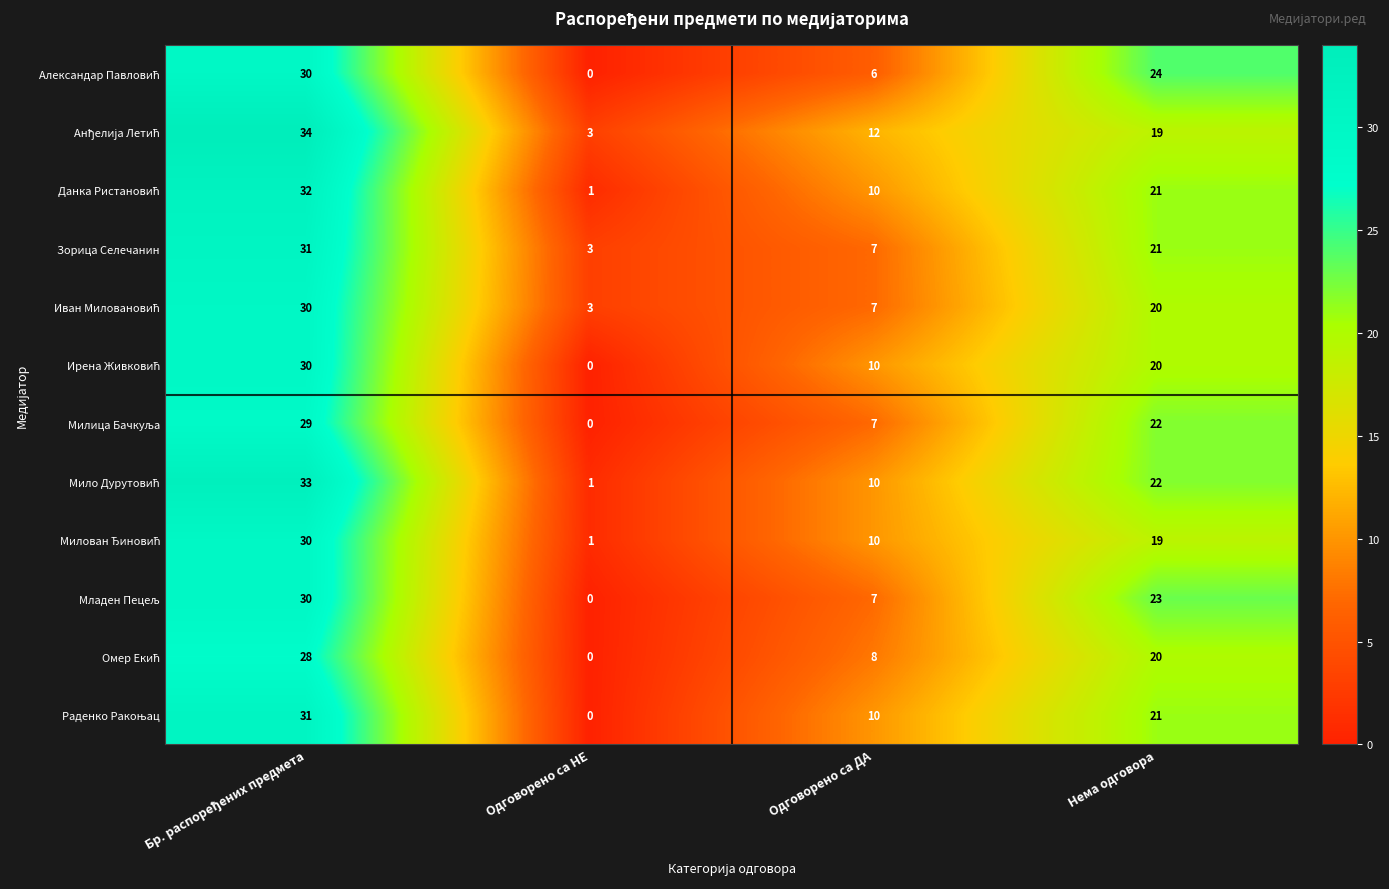

At how many categories does at least one series exceed 5?

3